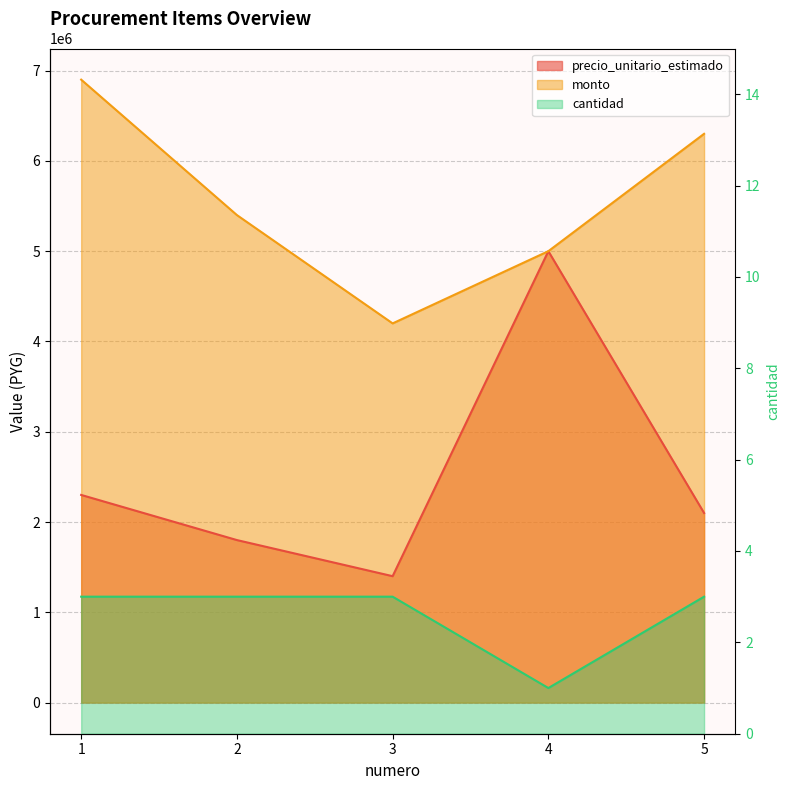

Between 1 and 5, which series saw the biggest shift?

monto